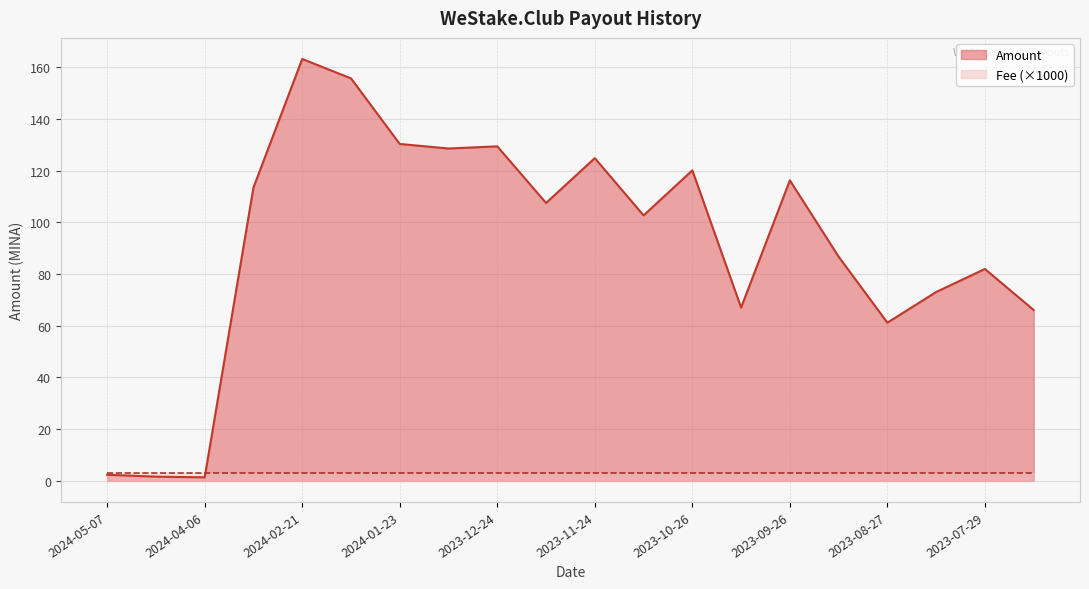

What is the difference between the values at 2024-01-07 and 2024-02-21?

34.6